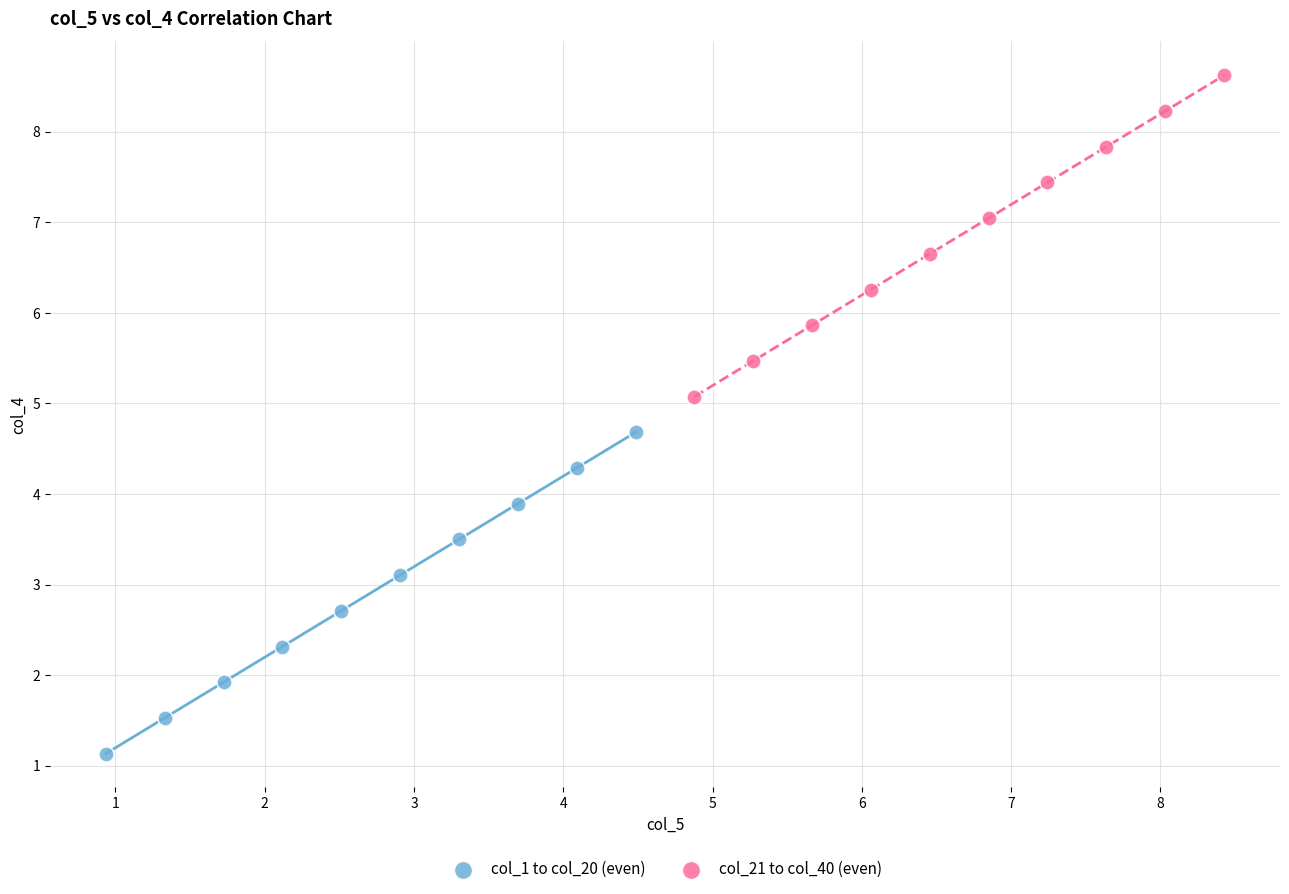

What are all the series names shown in the legend?

col_1 to col_20 (even), col_21 to col_40 (even)